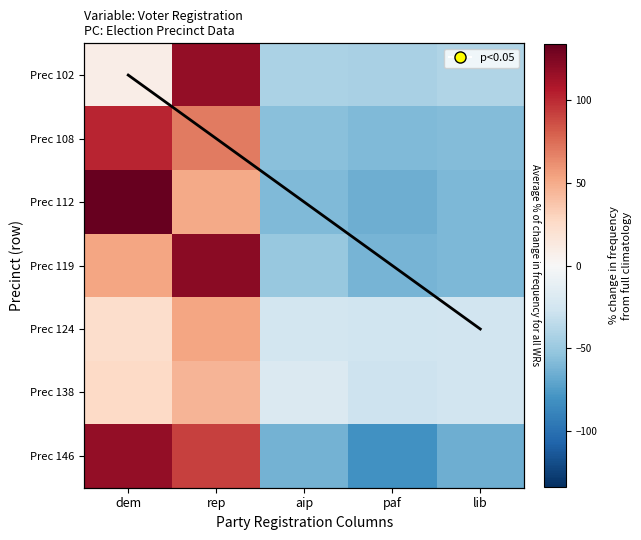

Is the value of Prec 102 at dem greater than the value of diagonal trend at aip?

Yes